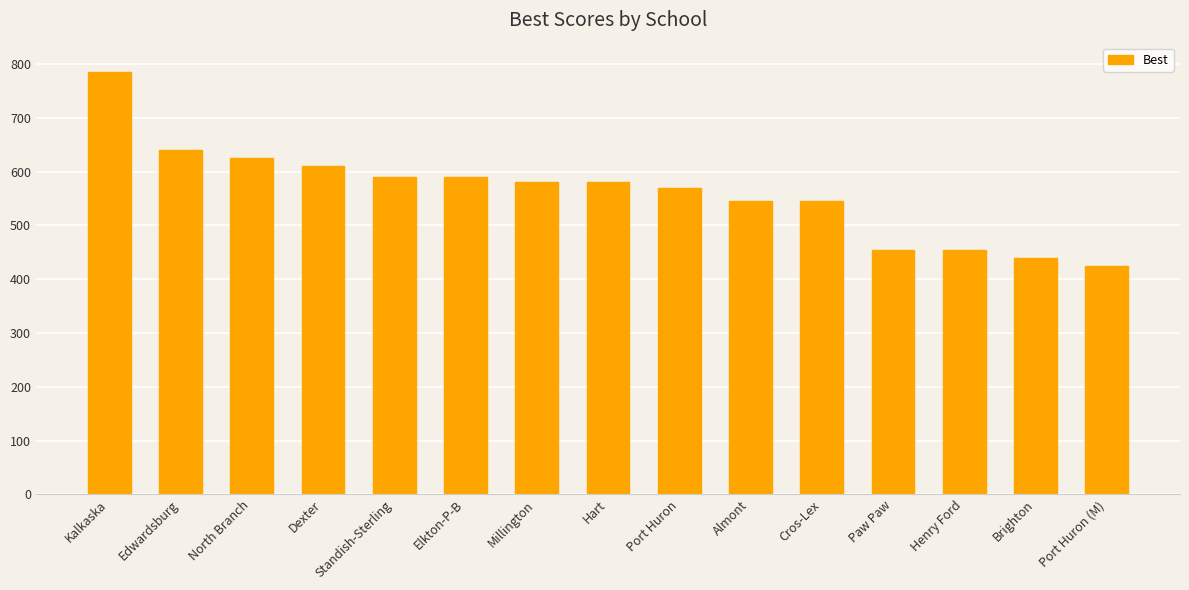

Read the value at Edwardsburg, to the nearest 10.

640